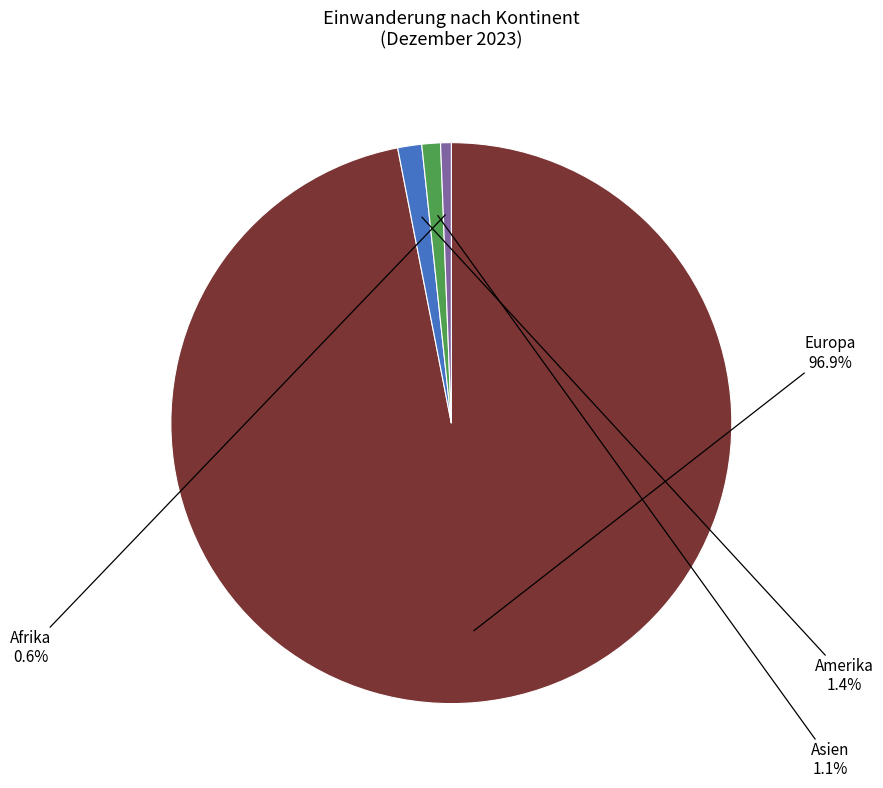

True or false: Afrika accounts for 1% of the total.

True